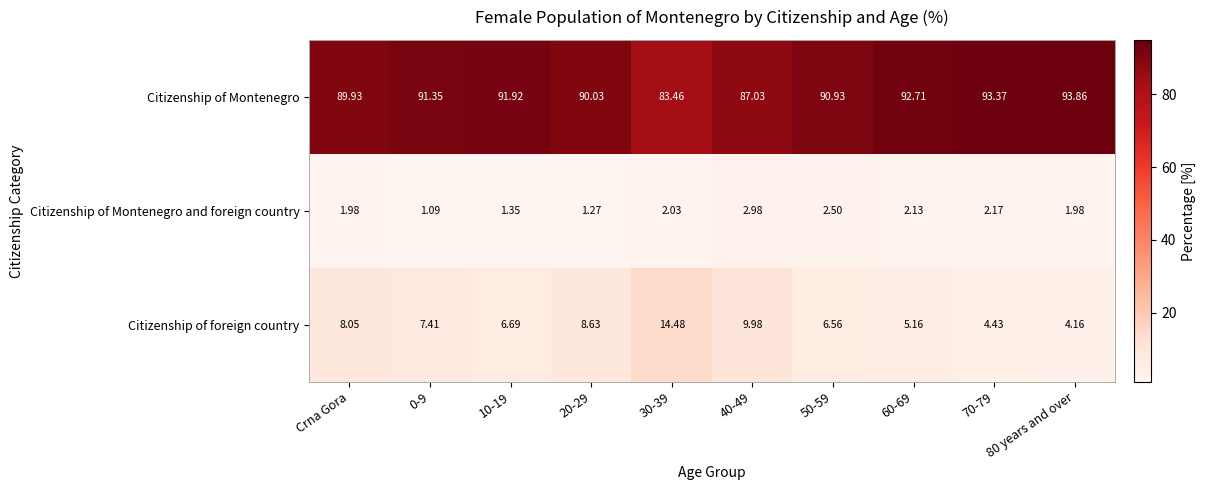

Which series has the widest spread of values?

Citizenship of Montenegro